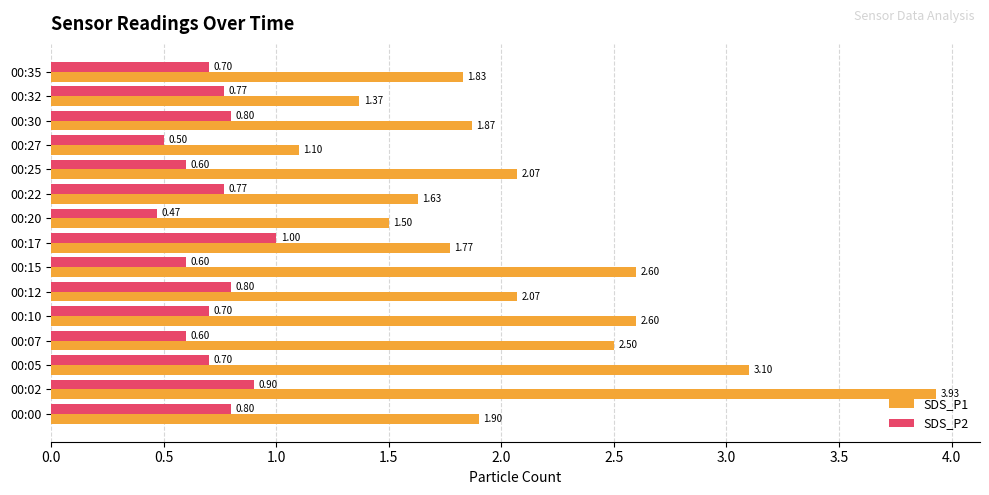

Which series has the largest total across all categories?

SDS_P1